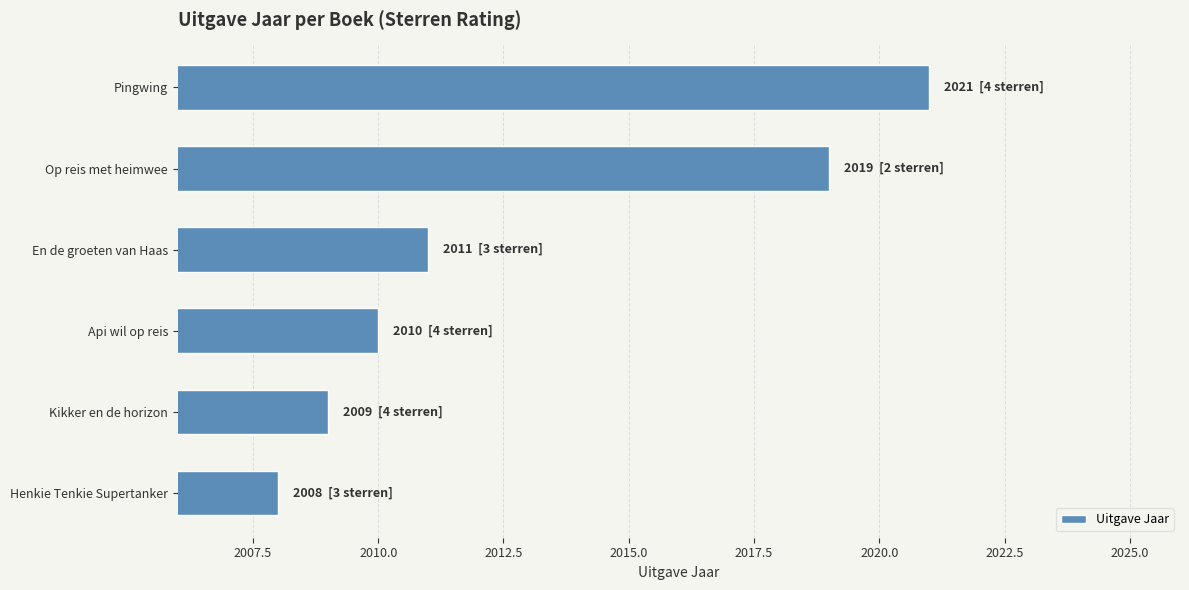

What is the label of the 3rd bar from the top?

En de groeten van Haas